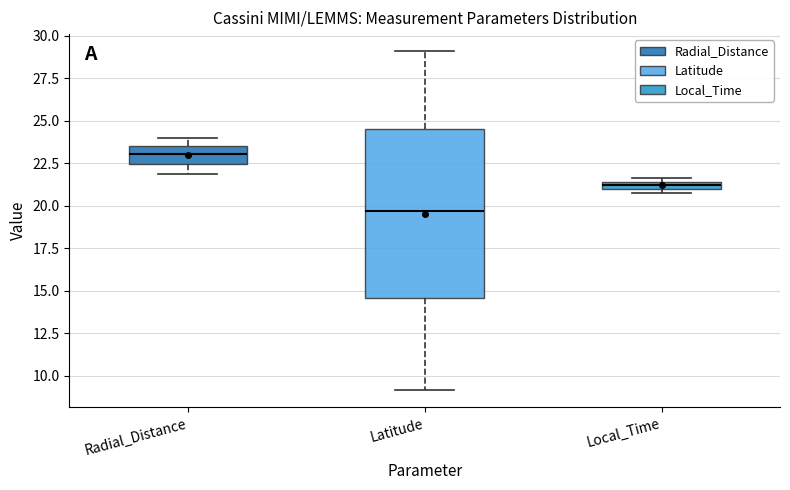

Where is the upper edge of the box for Local_Time on the y-axis? The values are not printed on the chart, so give them approximately, as read against the axis.

21.5